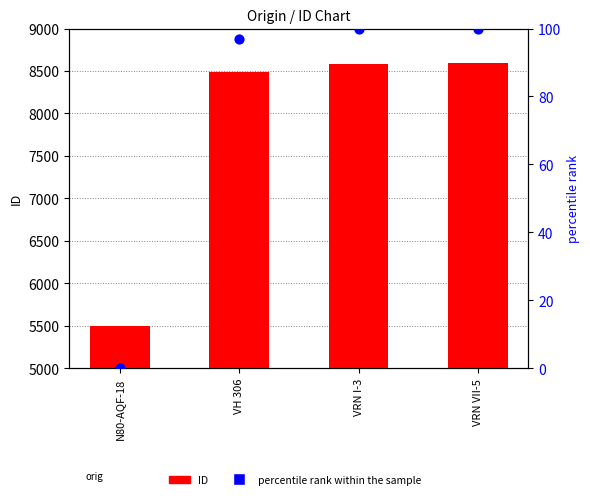

Is the value of ID at VRN VII-5 greater than the value of percentile rank within the sample at VRN VII-5?

Yes